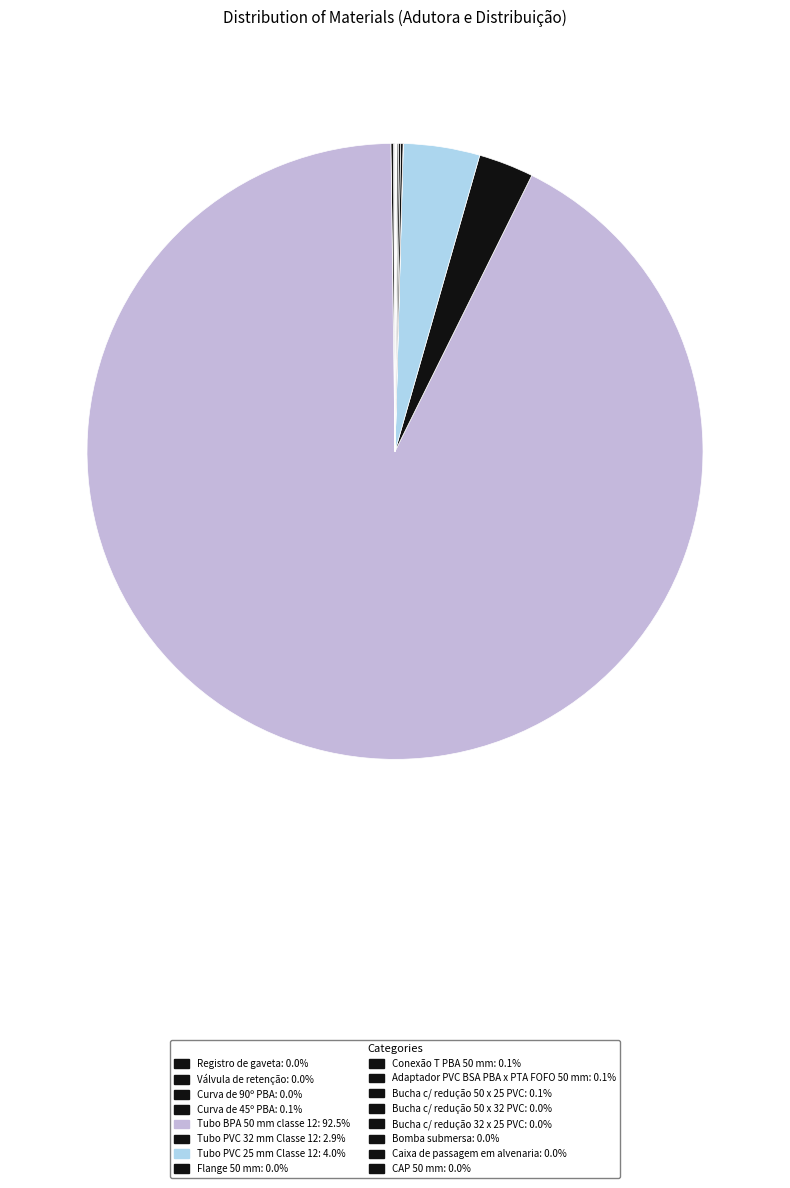

Do Bomba submersa and Curva de 45º PBA together represent more than half of the pie?

No